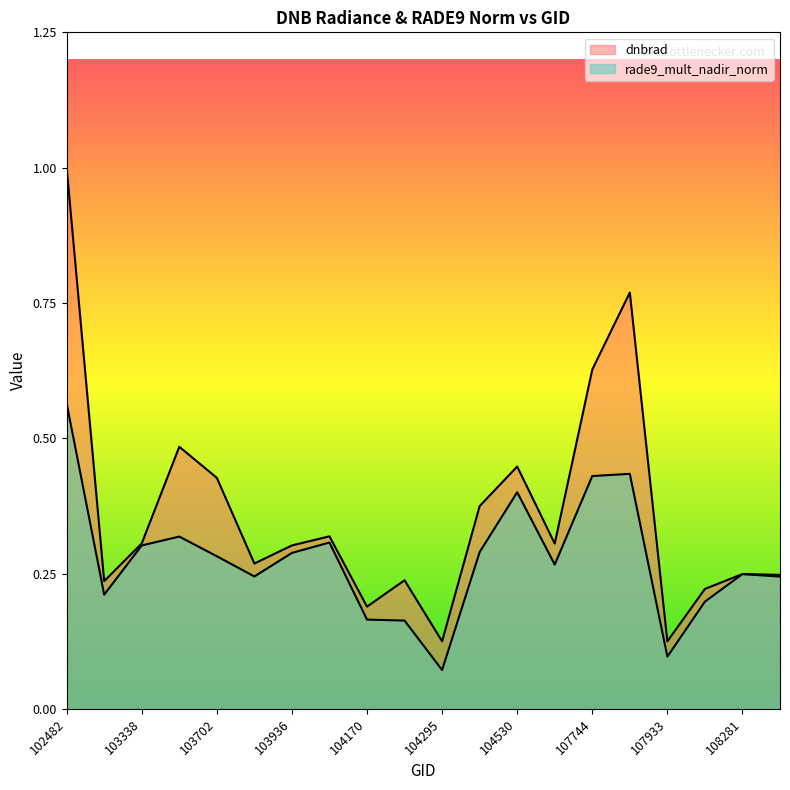

True or false: dnbrad has a value of 0.2 at 104287.

True